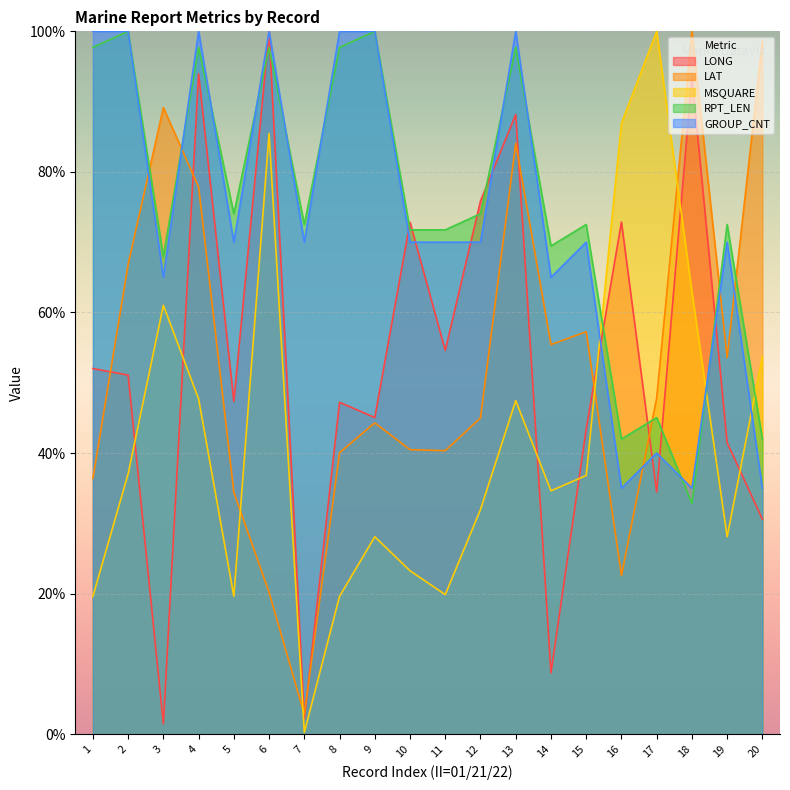

At which category is the sum across all series the highest?

13